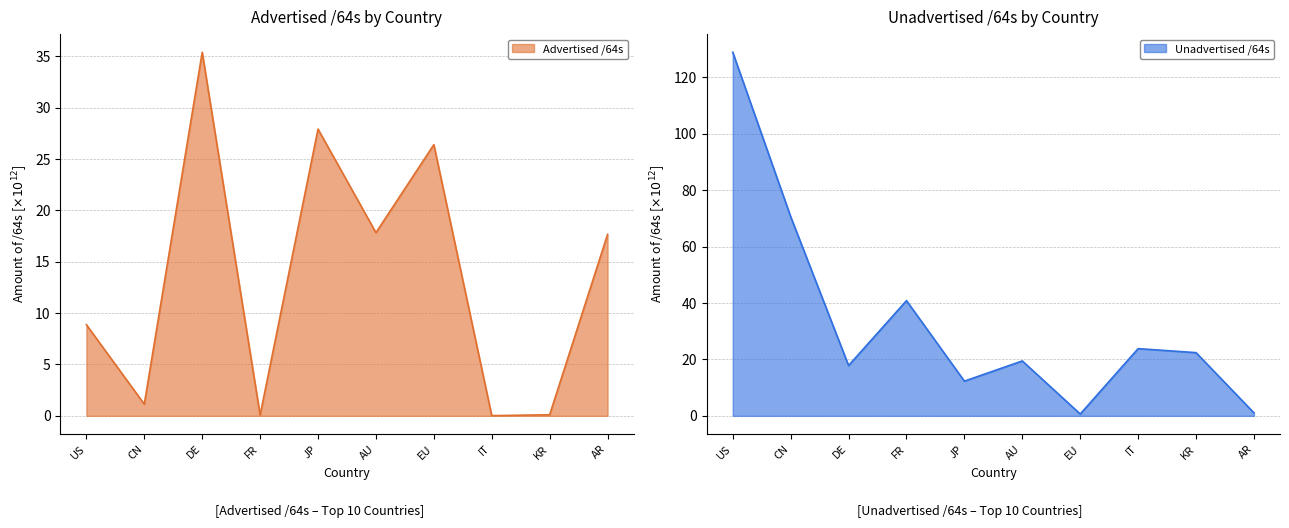

How many values in the Advertised /64s series are below 17?

5